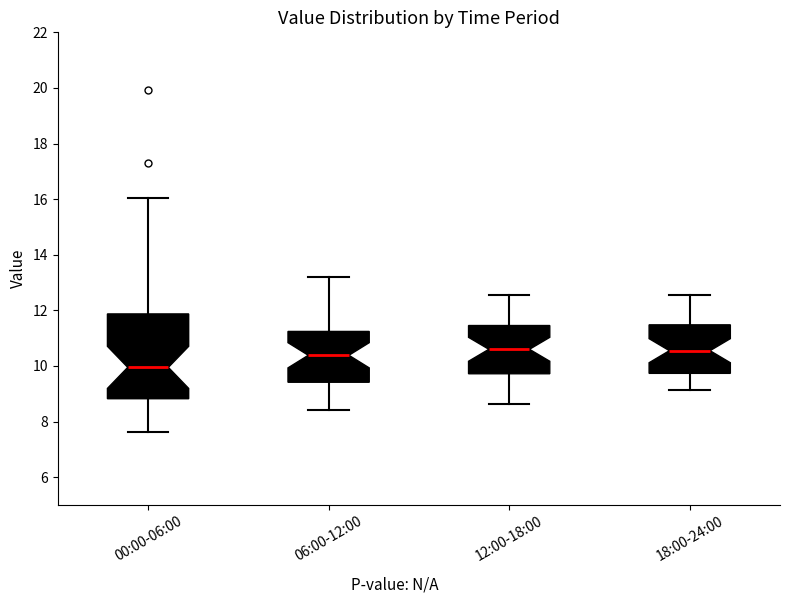

Which box's median line is the lowest?

00:00-06:00